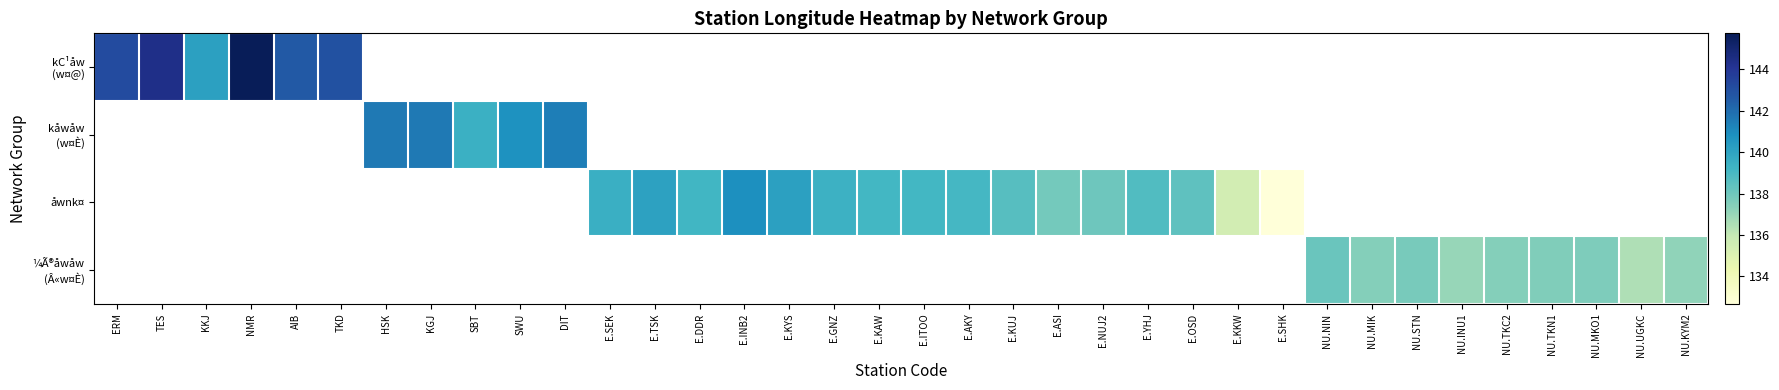

The åwnk¤ series shows 51.3 at E.SHK. True or false?

False